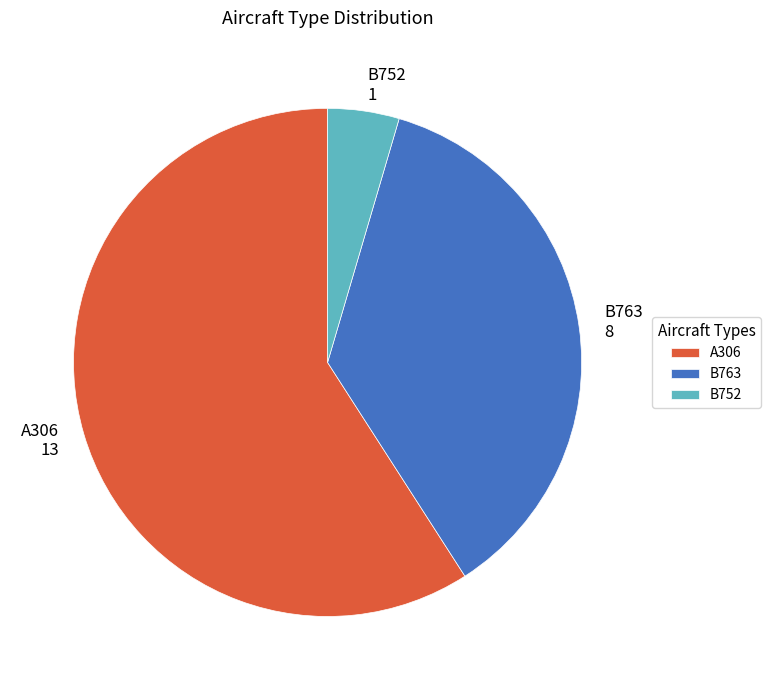

Rank the categories by value from highest to lowest.

A306, B763, B752